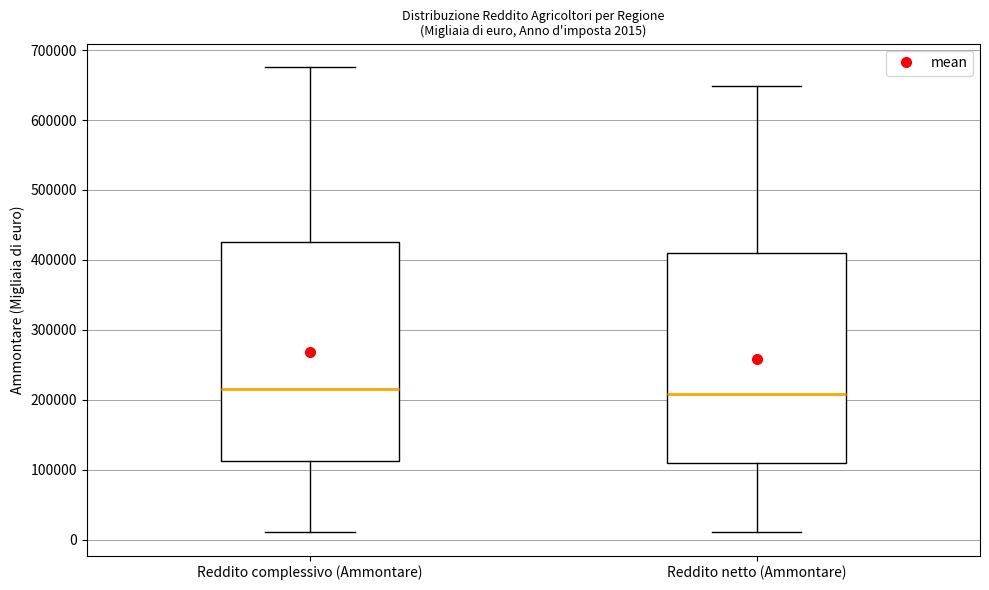

Comparing the boxes themselves (not the whiskers), which one is the tallest?

Reddito complessivo (Ammontare)